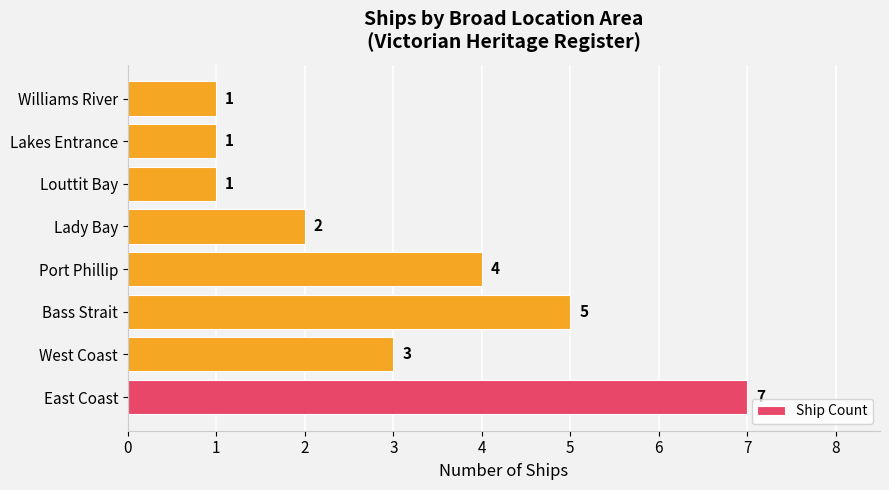

How many data points does each series have?

8